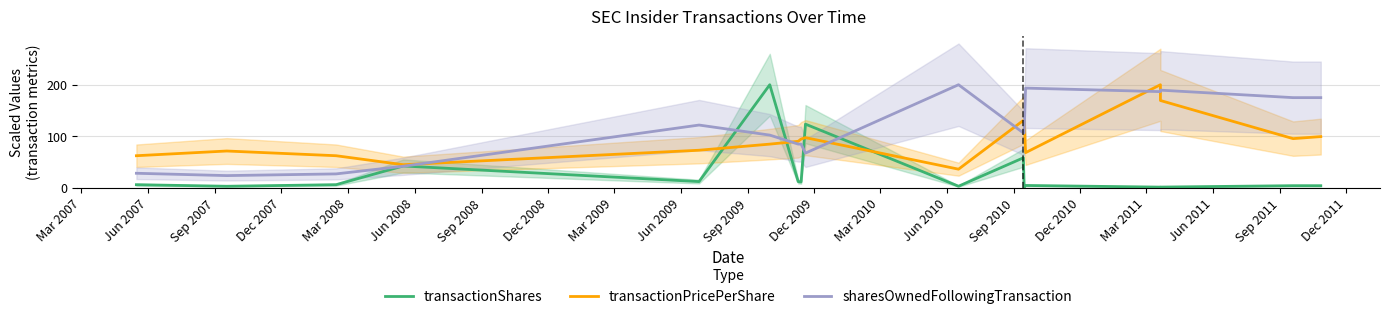

Rank the series by their maximum value, from lowest to highest.

transactionShares, transactionPricePerShare, sharesOwnedFollowingTransaction